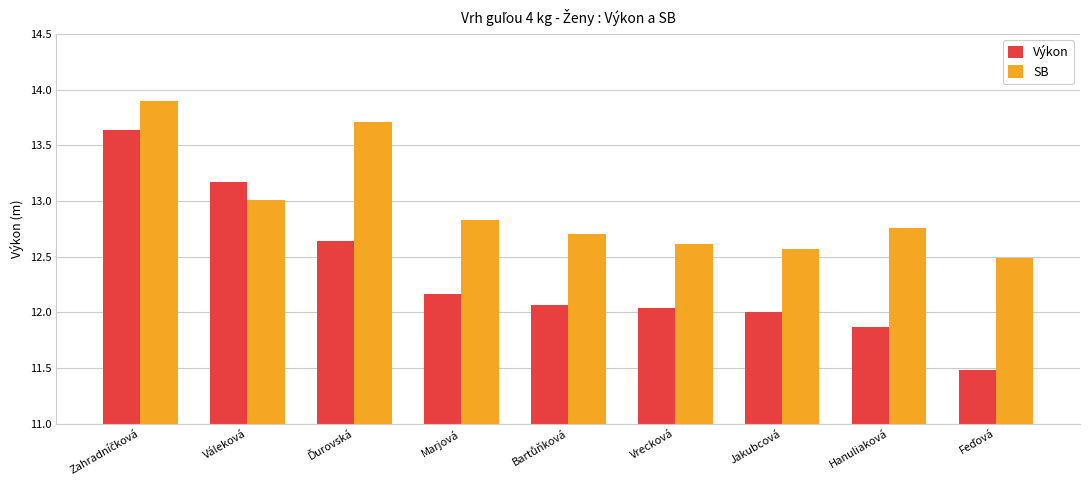

How many bars are there in each group?

2